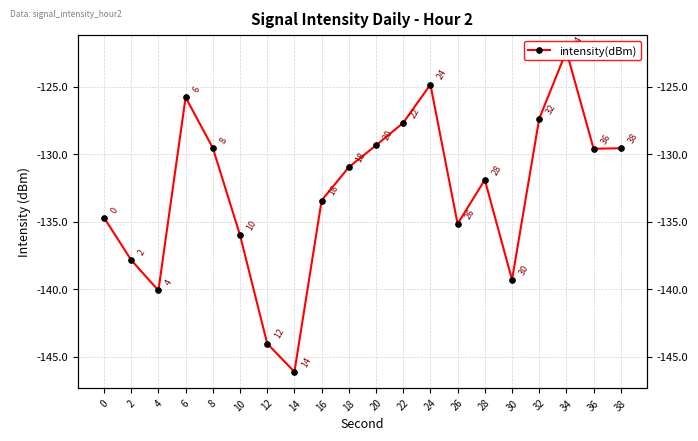

What is the sum of all values?

-2655.5